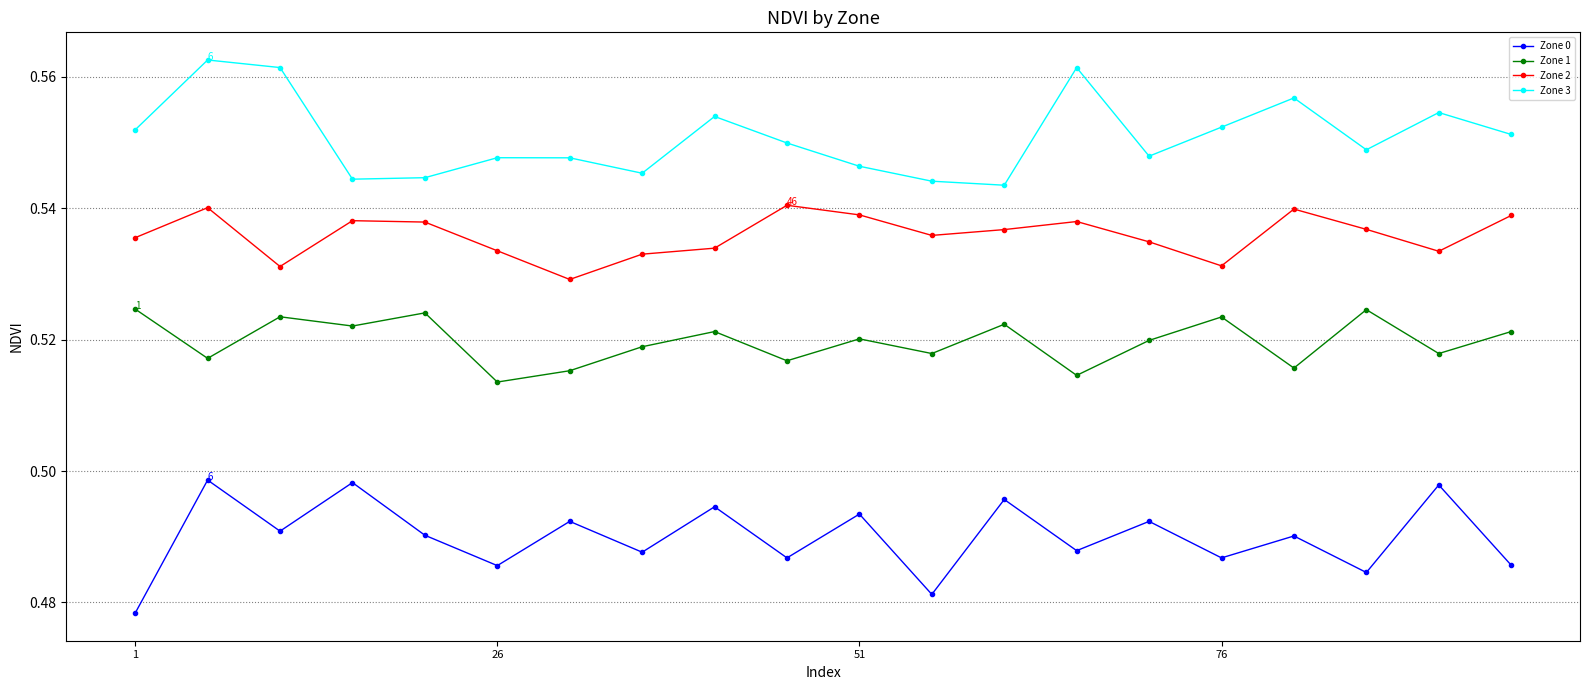

True or false: Zone 3 has more than 0 interior local peaks.

True